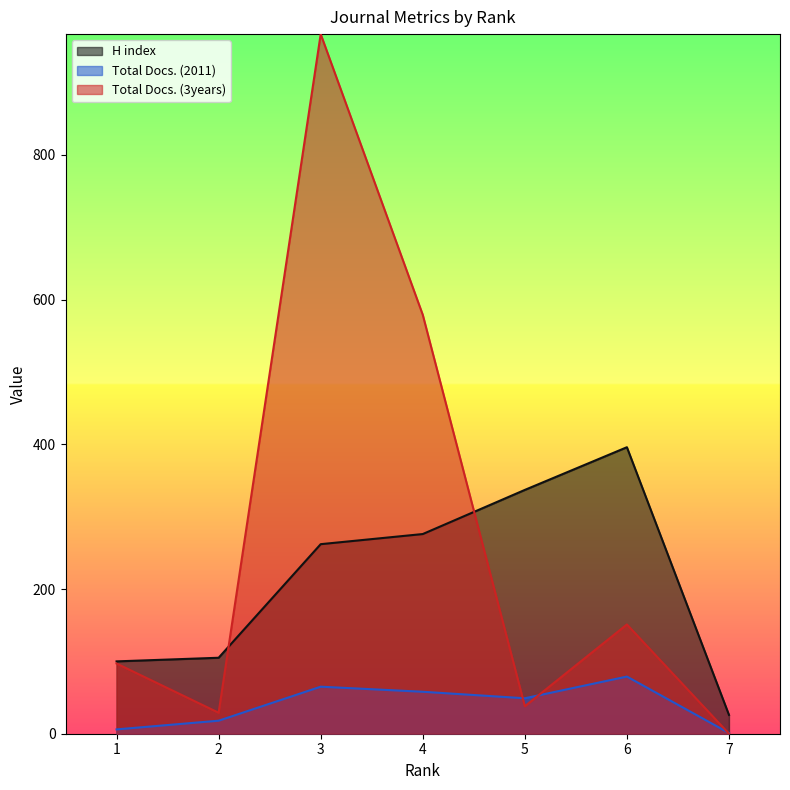

Rank the categories by H index value from highest to lowest.

6, 5, 4, 3, 2, 1, 7